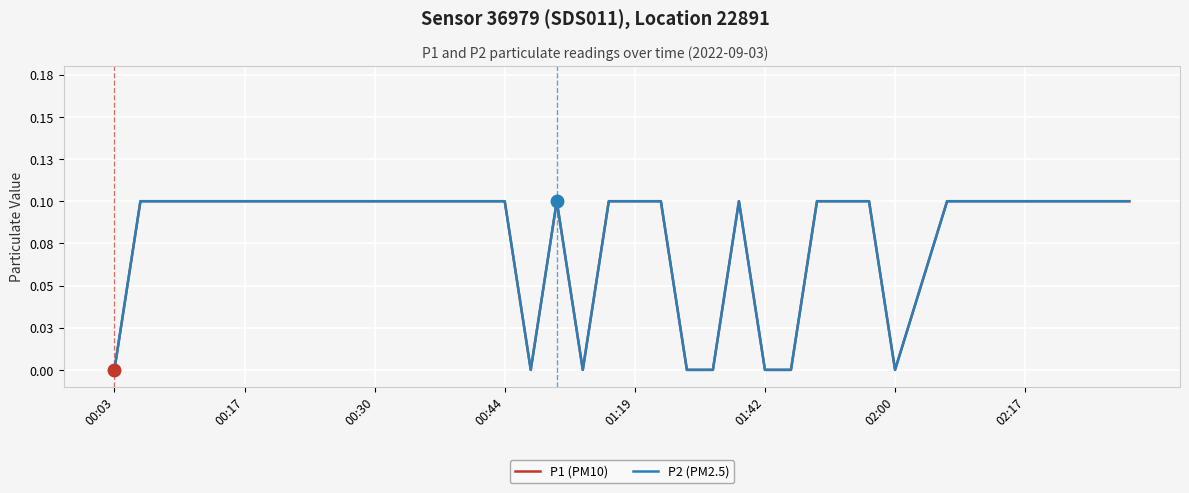

Which series has the largest total across all categories?

P1 (PM10)